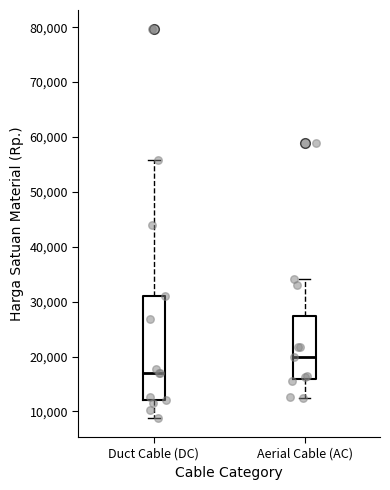

Reading left to right, read every box against the y-axis: the position of its median line, the range the box covers, and the ends of its whiskers. The values are not printed on the chart, so give them approximately, as read against the axis.

Duct Cable (DC): median 17000, box 12000 to 31000, whiskers 9000 to 56000
Aerial Cable (AC): median 20000, box 16000 to 27000, whiskers 12000 to 34000